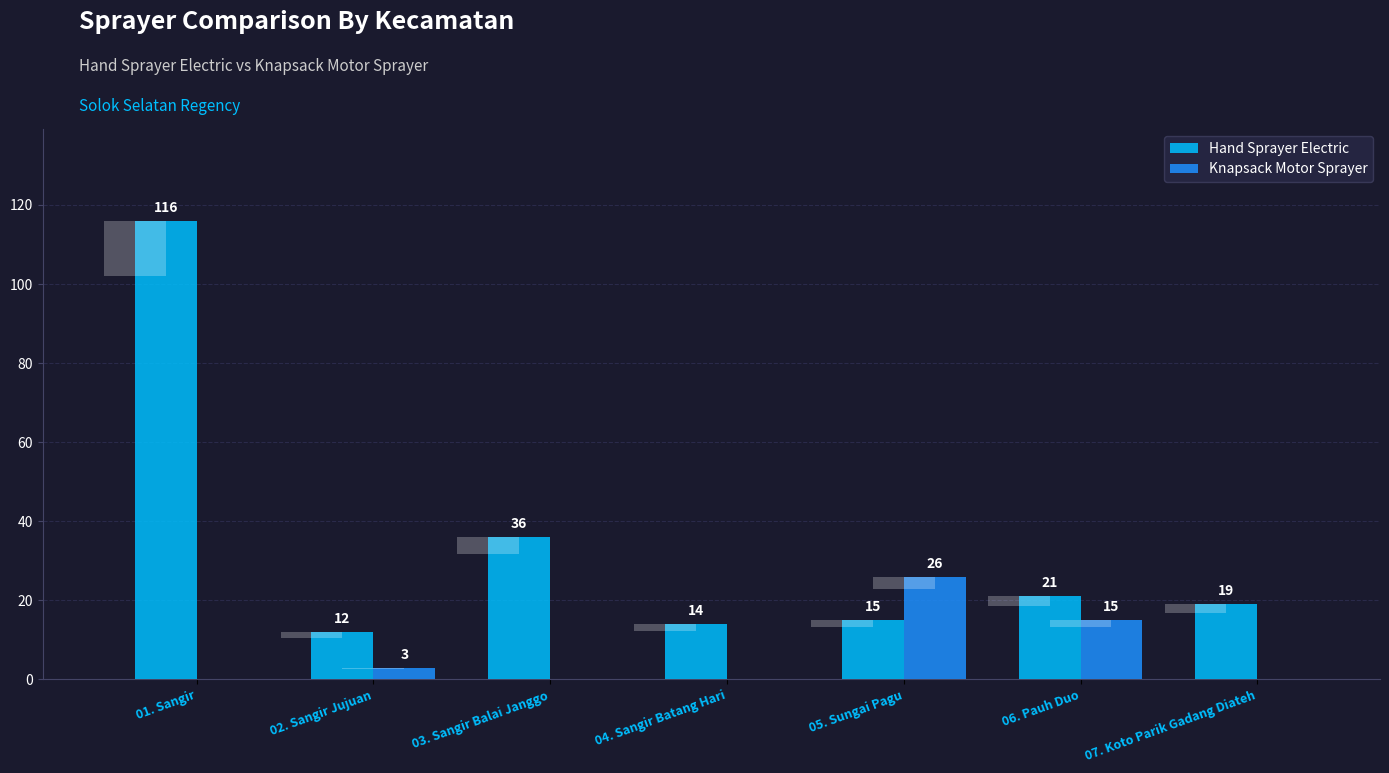

Rank the series by their maximum value, from highest to lowest.

Hand Sprayer Electric, Knapsack Motor Sprayer